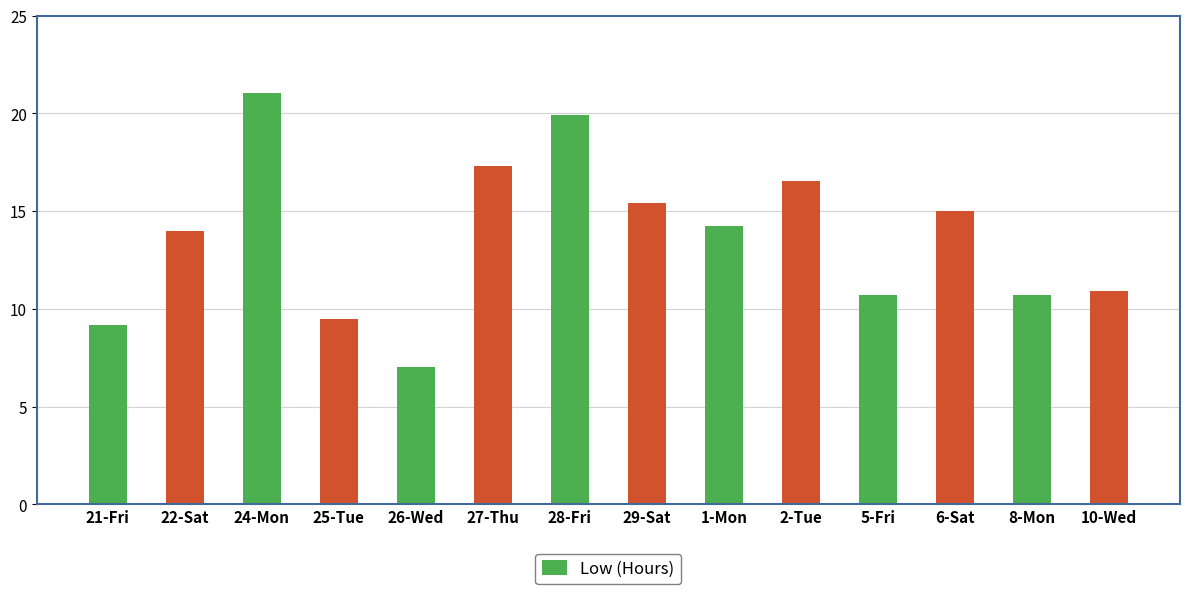

Count the number of categories in the chart.

14